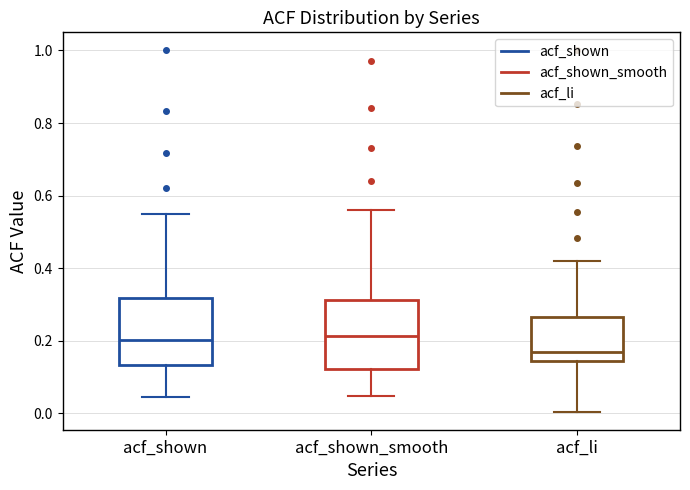

Where does the median line of the box for acf_shown_smooth sit on the y-axis? The values are not printed on the chart, so give them approximately, as read against the axis.

0.22